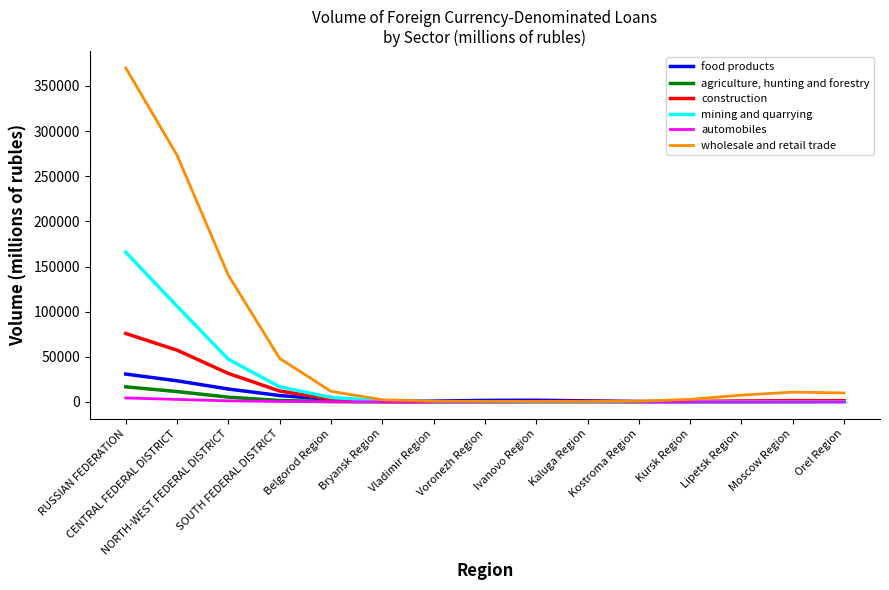

Which series has the largest total across all categories?

wholesale and retail trade